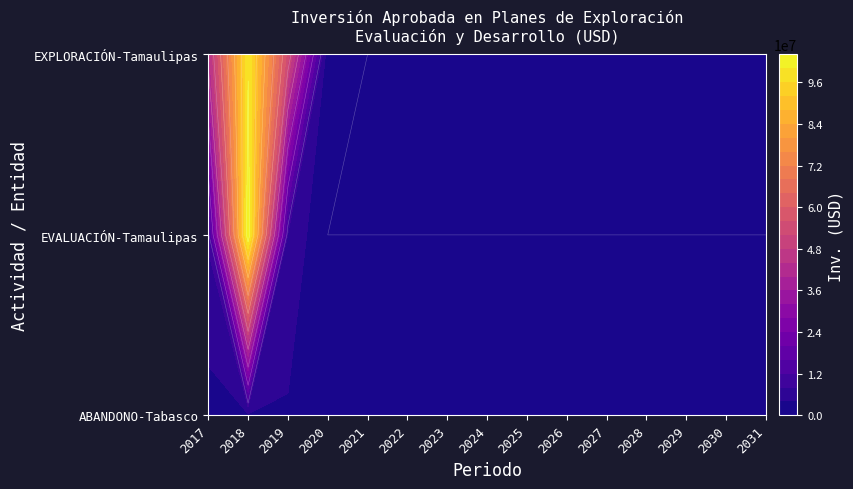

Is it true that Tamaulipas_EXPL equals 0.0 at 2024?

True